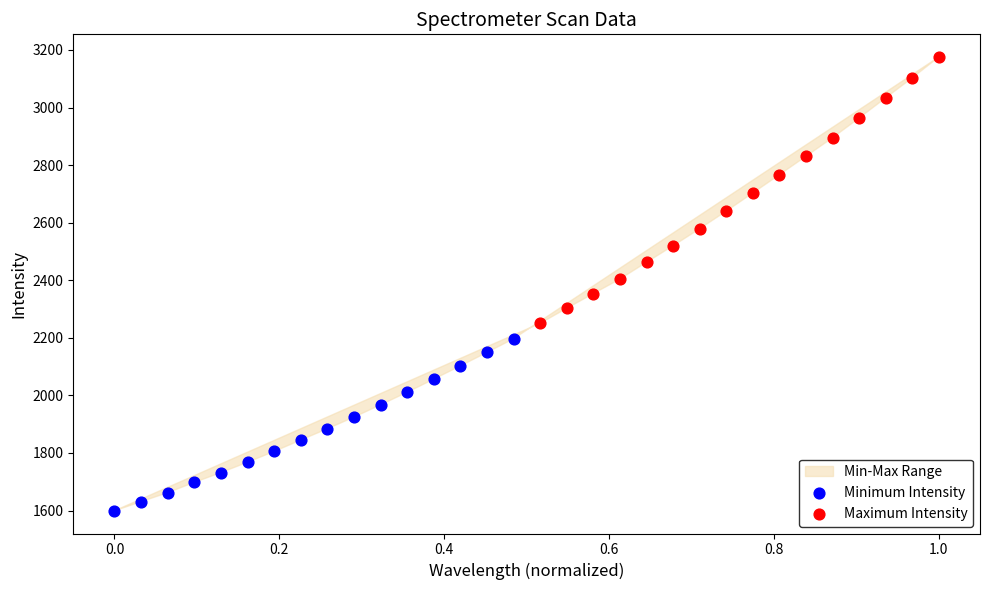

Which series contains the highest Y value?

Maximum Intensity